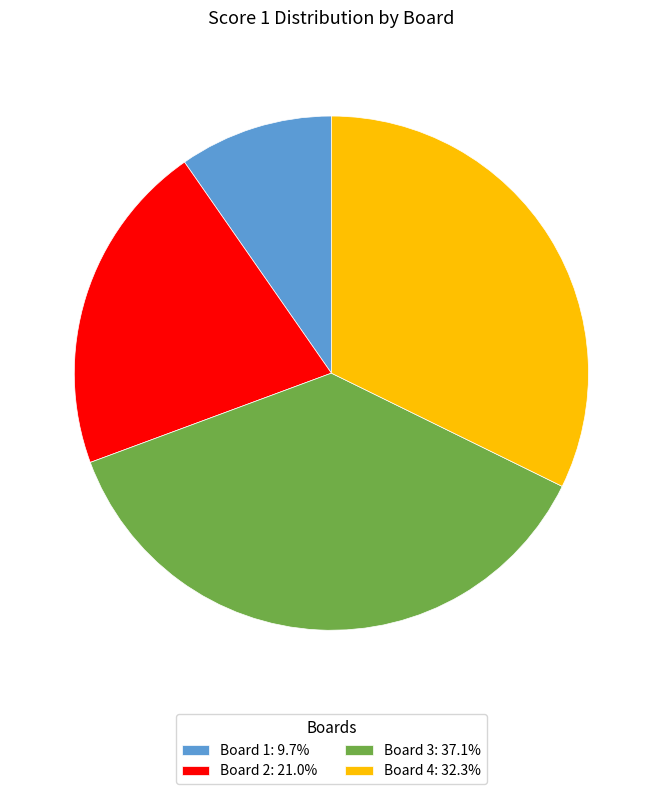

Rank the categories by value from lowest to highest.

Board 1, Board 2, Board 4, Board 3